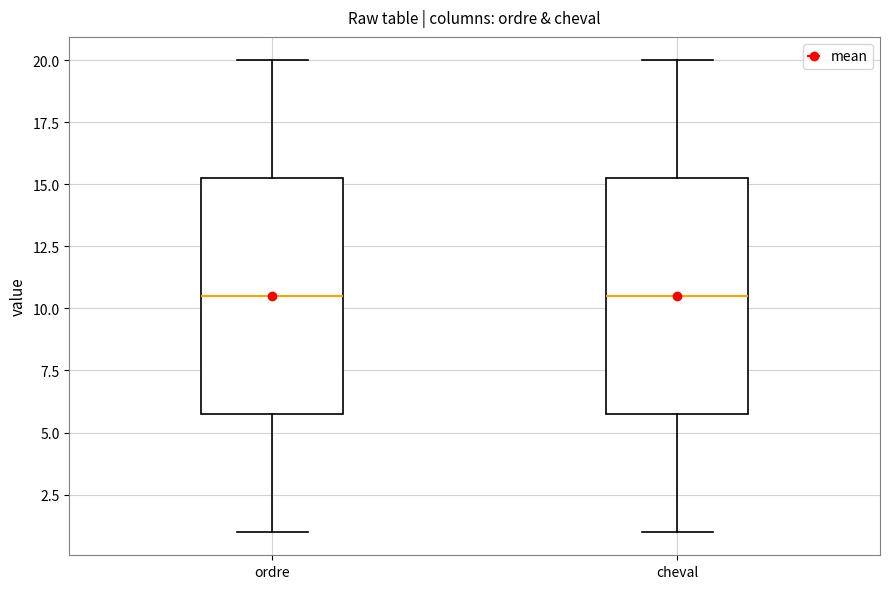

Reading left to right, read every box against the y-axis: the position of its median line, the range the box covers, and the ends of its whiskers. The values are not printed on the chart, so give them approximately, as read against the axis.

ordre: median 10.5, box 6.0 to 15.5, whiskers 1.0 to 20.0
cheval: median 10.5, box 6.0 to 15.5, whiskers 1.0 to 20.0